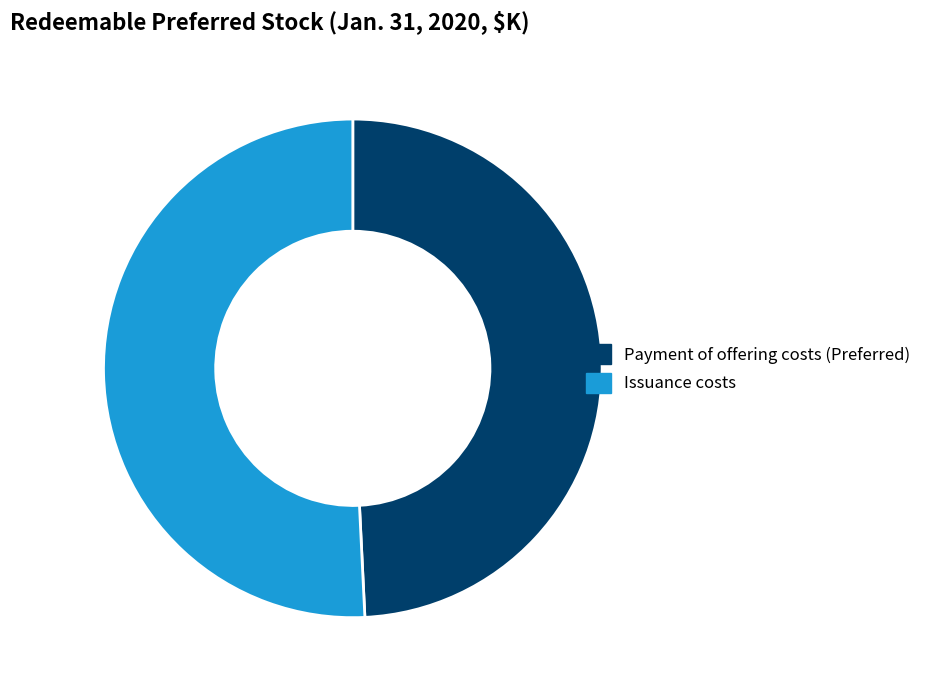

True or false: Payment of offering costs (Preferred) accounts for 49% of the total.

True